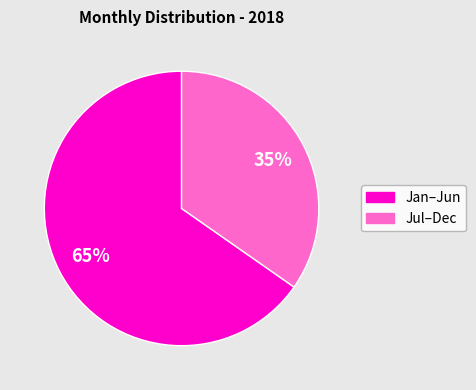

Is there any slice that represents more than half of the pie?

Yes